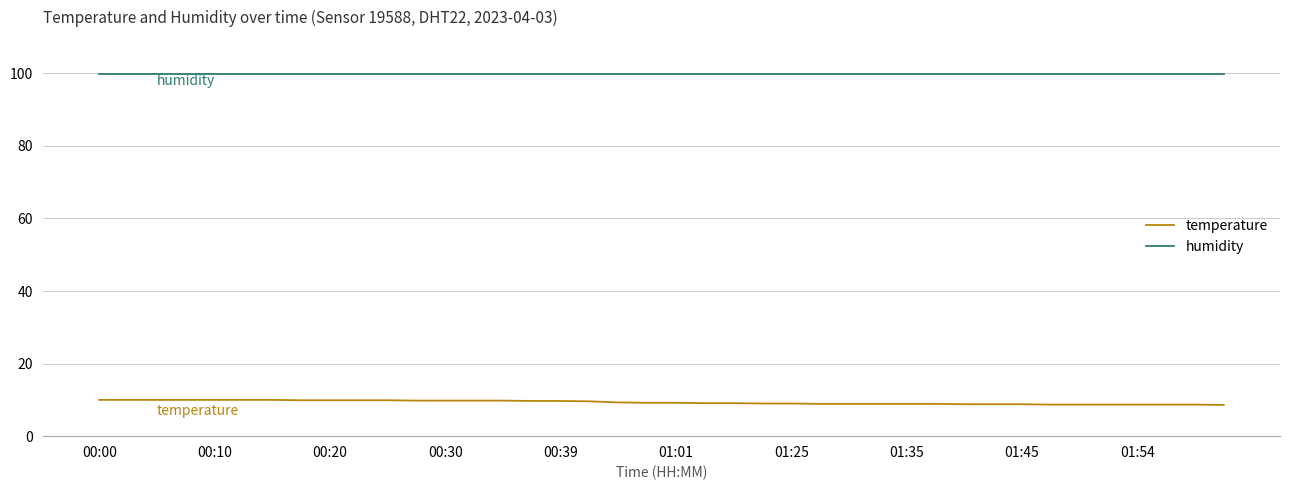

Which series has the largest total across all categories?

humidity